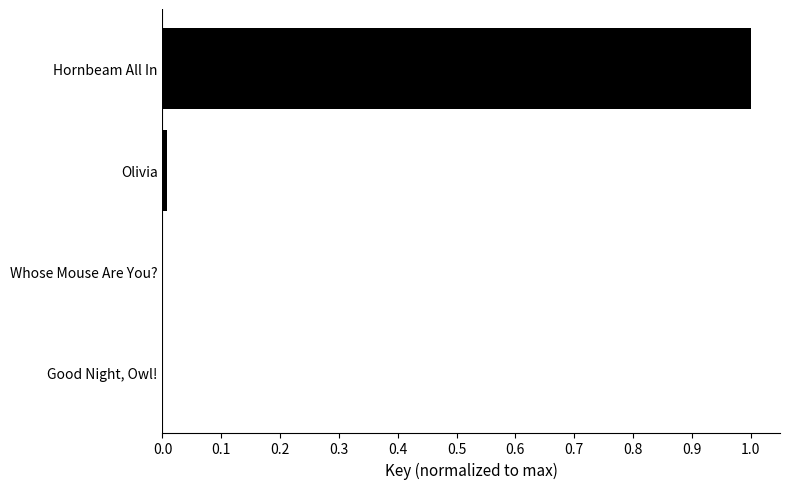

Between Hornbeam All In and Whose Mouse Are You?, which is larger?

Hornbeam All In